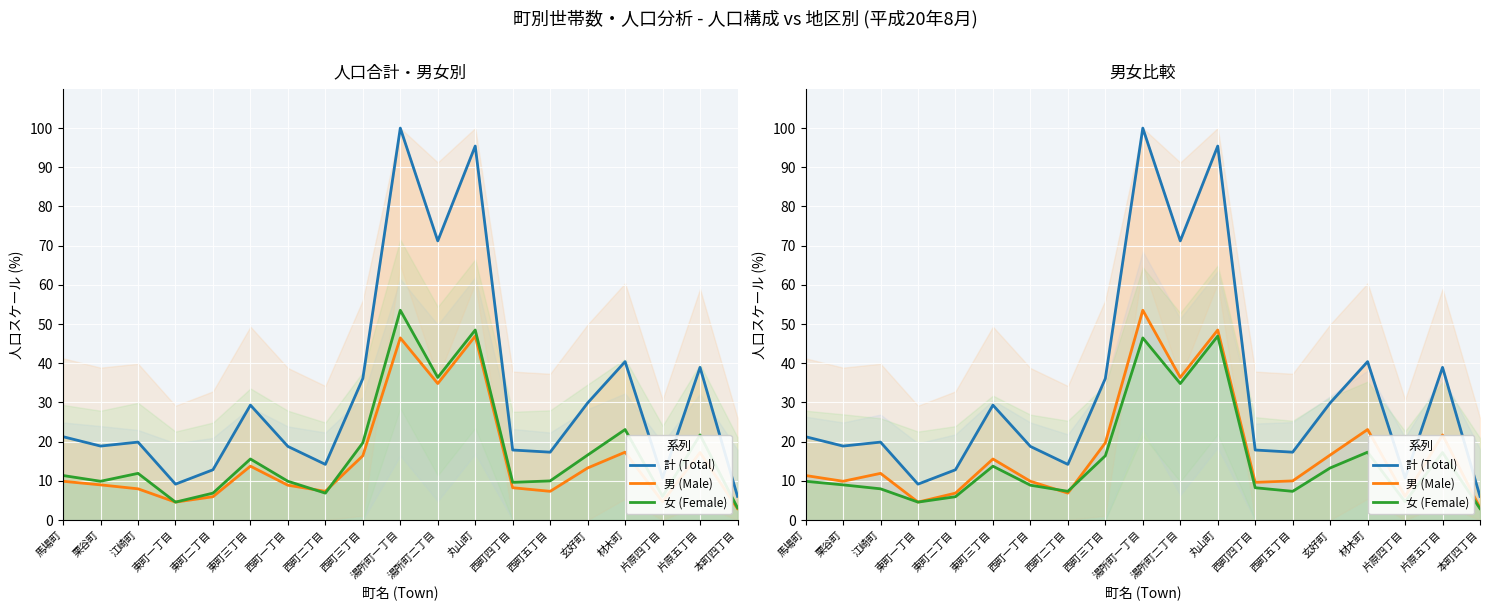

The 男 (Male) series shows 11.3 at 東町二丁目. True or false?

False